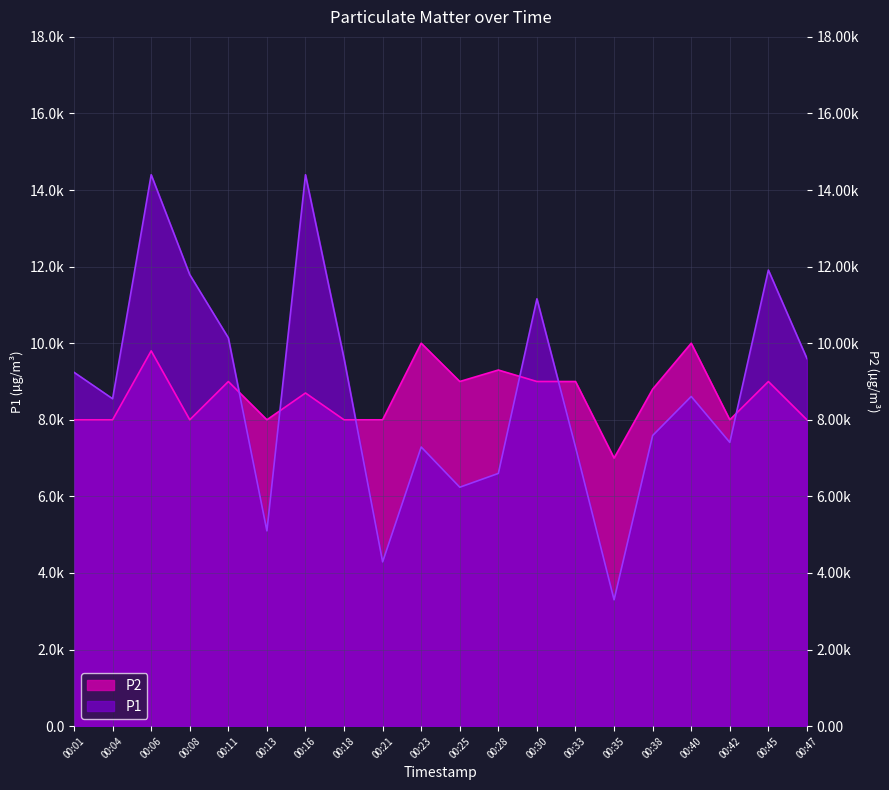

What are all the series names shown in the legend?

P1, P2